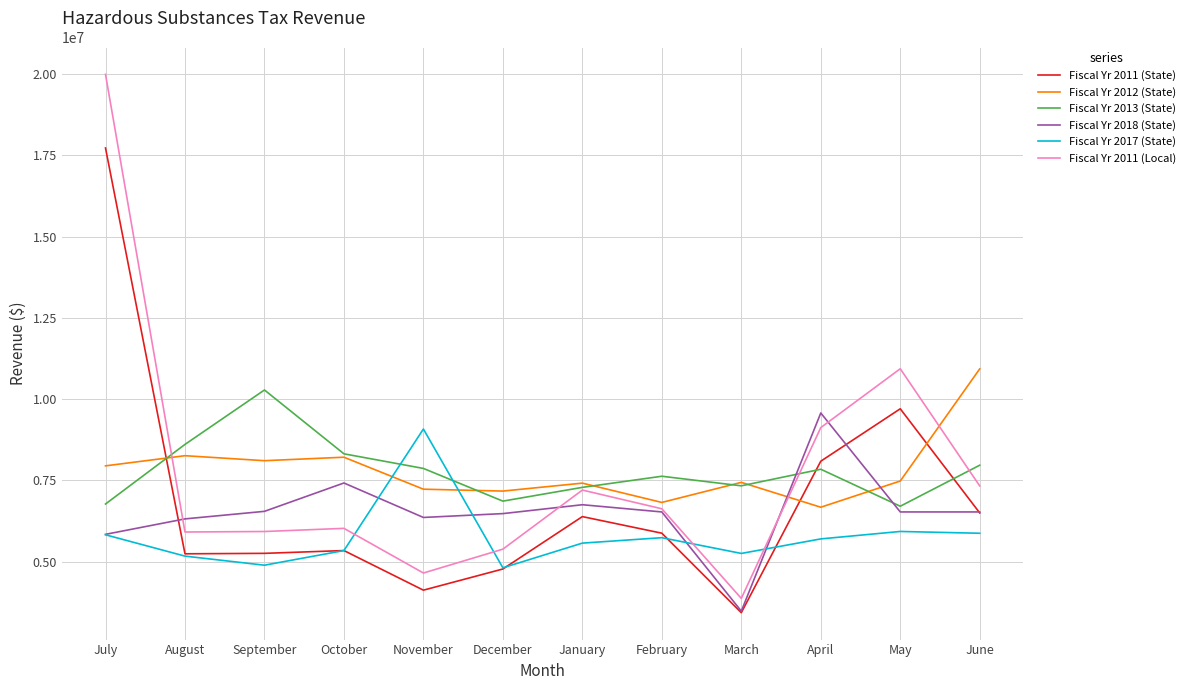

True or false: Fiscal Yr 2012 (State) and Fiscal Yr 2017 (State) intersect in this chart.

True